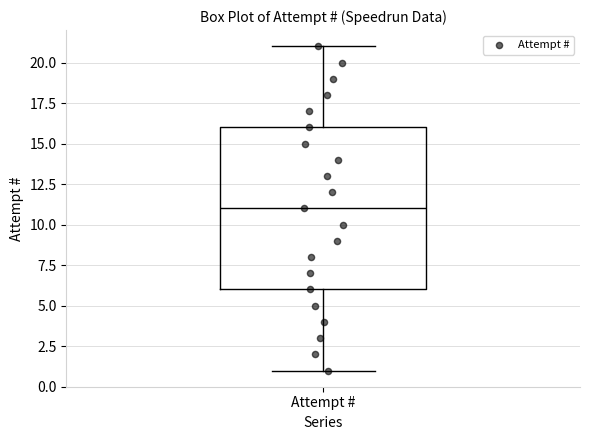

Read this box plot against the y-axis: the position of the median line, the range covered by the box, and the ends of both whiskers. The values are not printed on the chart, so give them approximately, as read against the axis.

median 11, box 6 to 16, whiskers 1 to 21